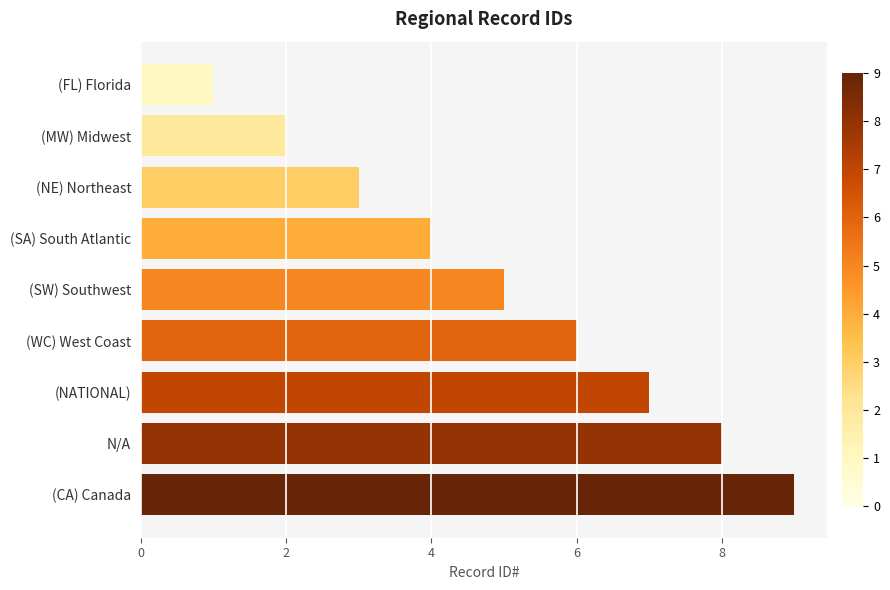

What is the label of the 2nd bar from the top?

(MW) Midwest